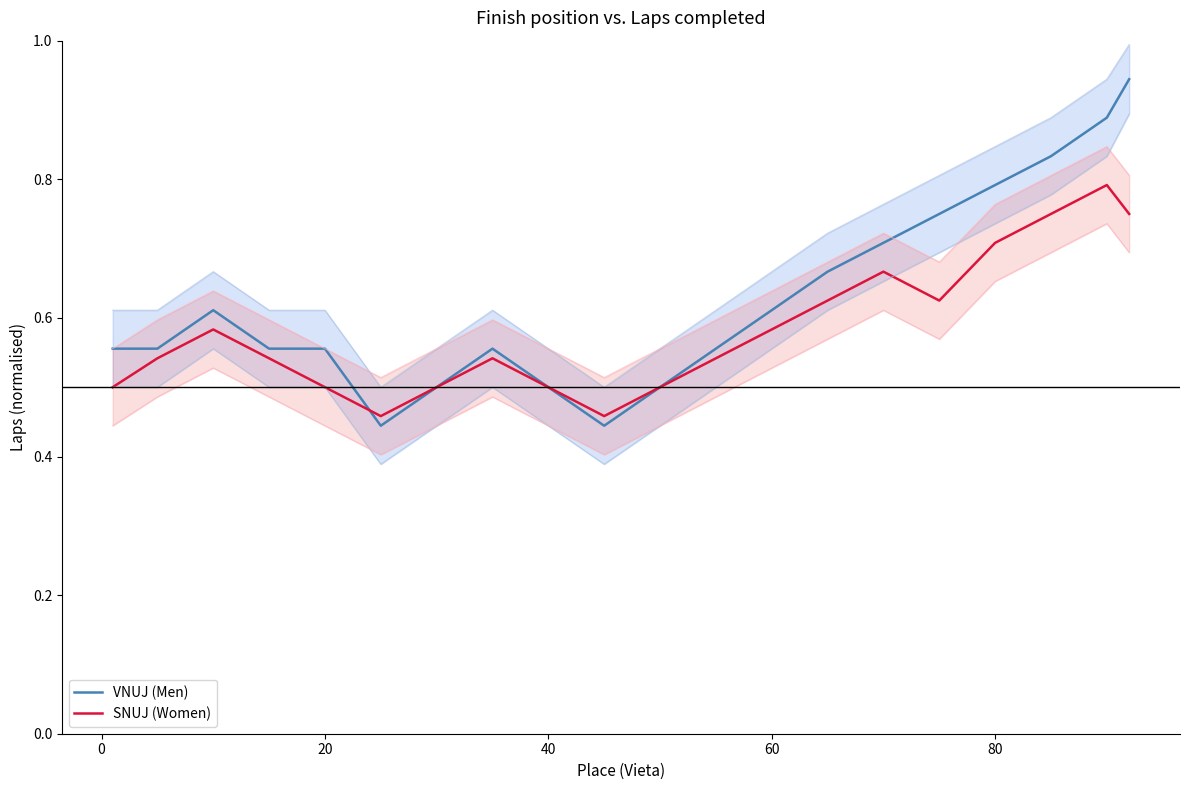

How many intersections are there between SNUJ (Women) and VNUJ (Men)?

1